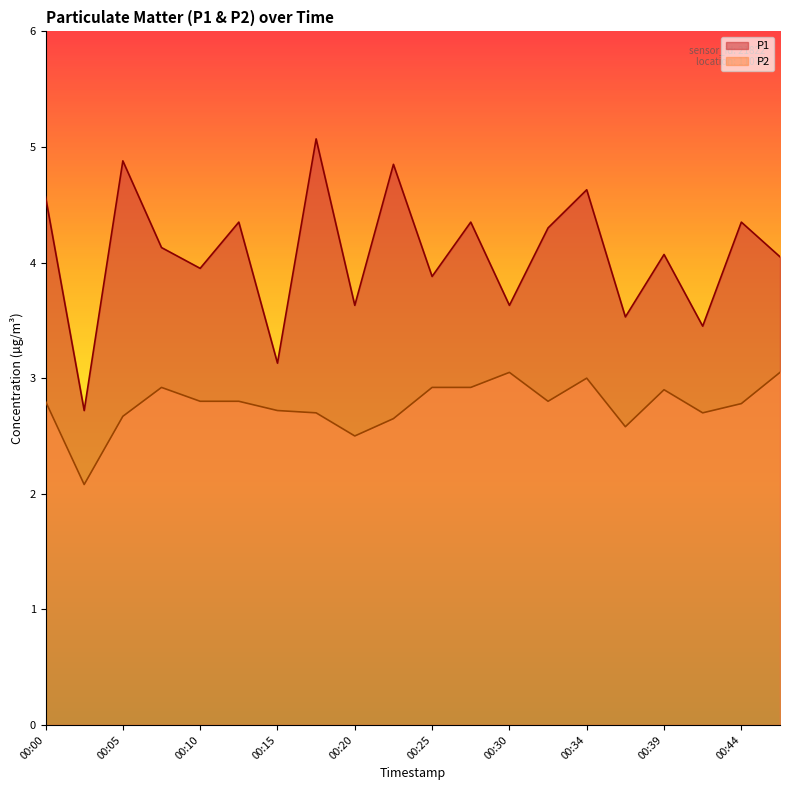

Reading left to right, list all the values displayed in this chart.

P1: 4.6	2.7	4.9	4.1	4.0	4.3	3.1	5.1	3.6	4.8	3.9	4.3	3.6	4.3	4.6	3.5	4.1	3.5	4.3	4.0
P2: 2.8	2.1	2.7	2.9	2.8	2.8	2.7	2.7	2.5	2.6	2.9	2.9	3.0	2.8	3.0	2.6	2.9	2.7	2.8	3.0